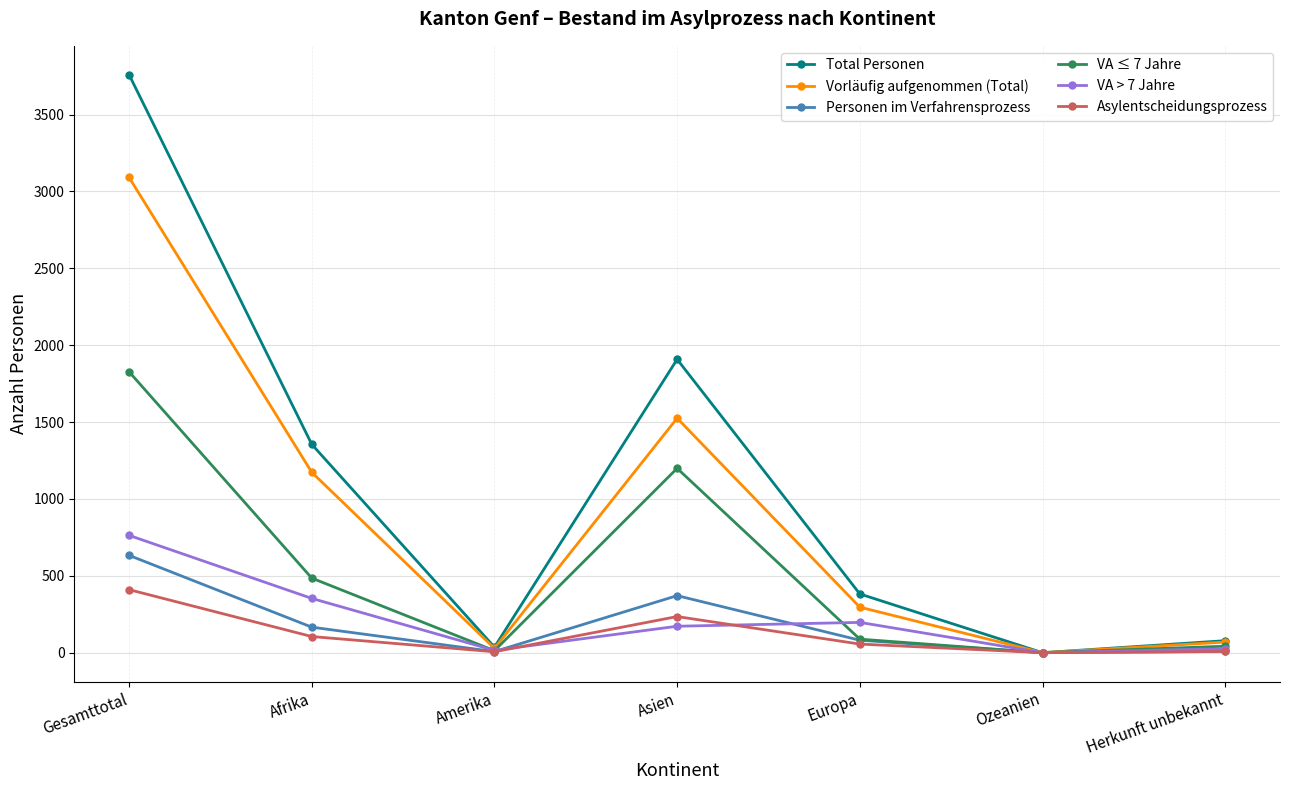

At which category does Personen im Verfahrensprozess reach its first local valley?

Amerika